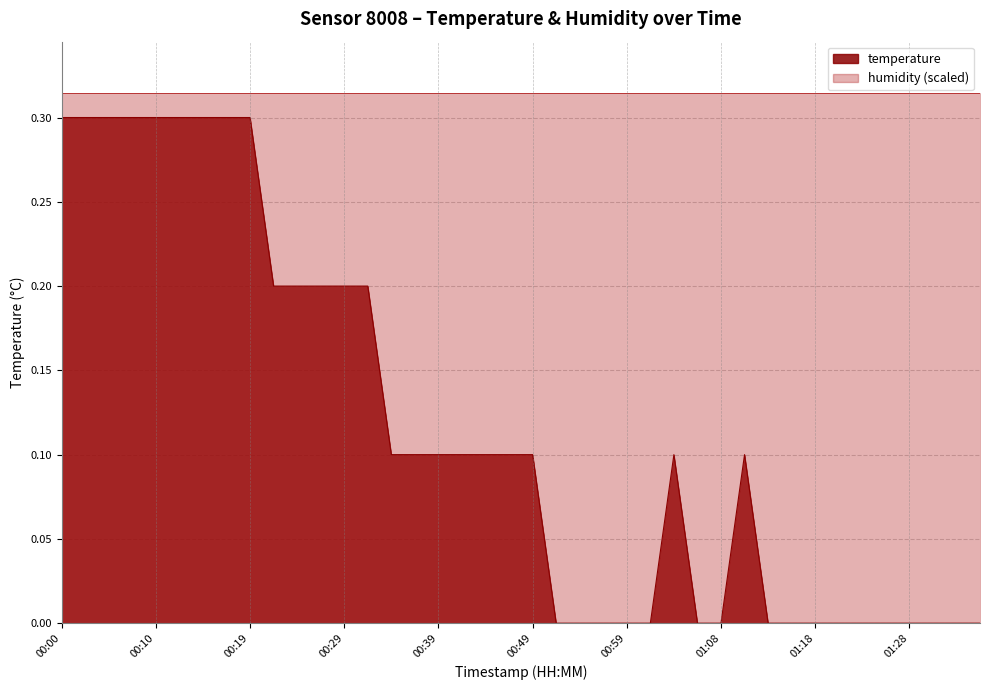

How many positive values are there?

23